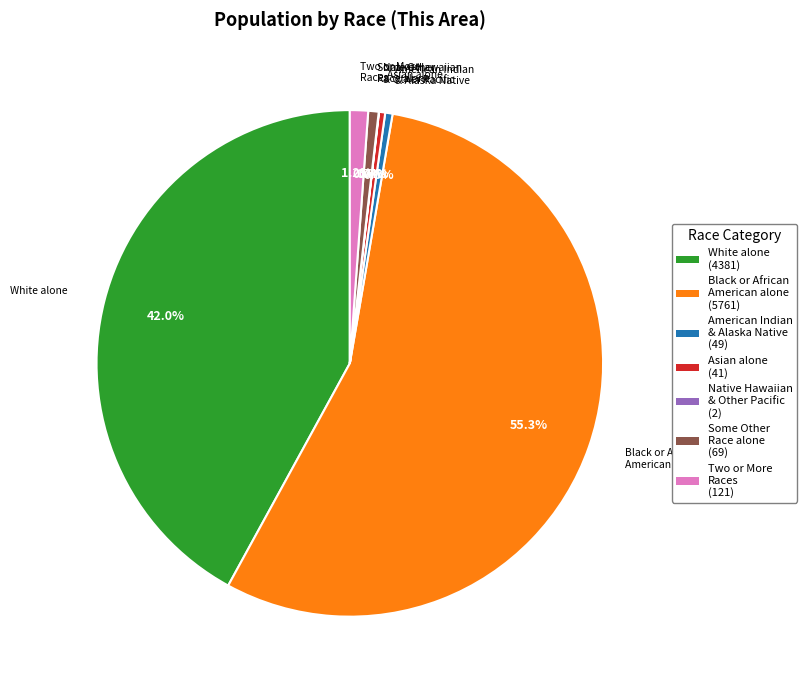

Is there any slice that represents more than half of the pie?

Yes